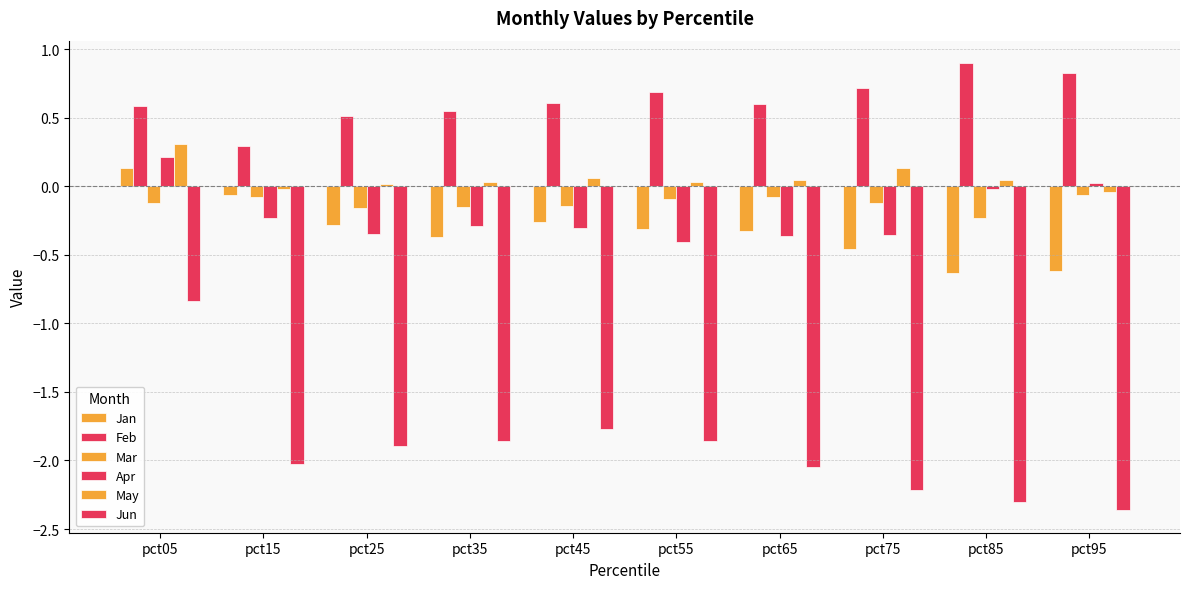

What is the sum of the Jan values at pct05 and pct75?

-0.3